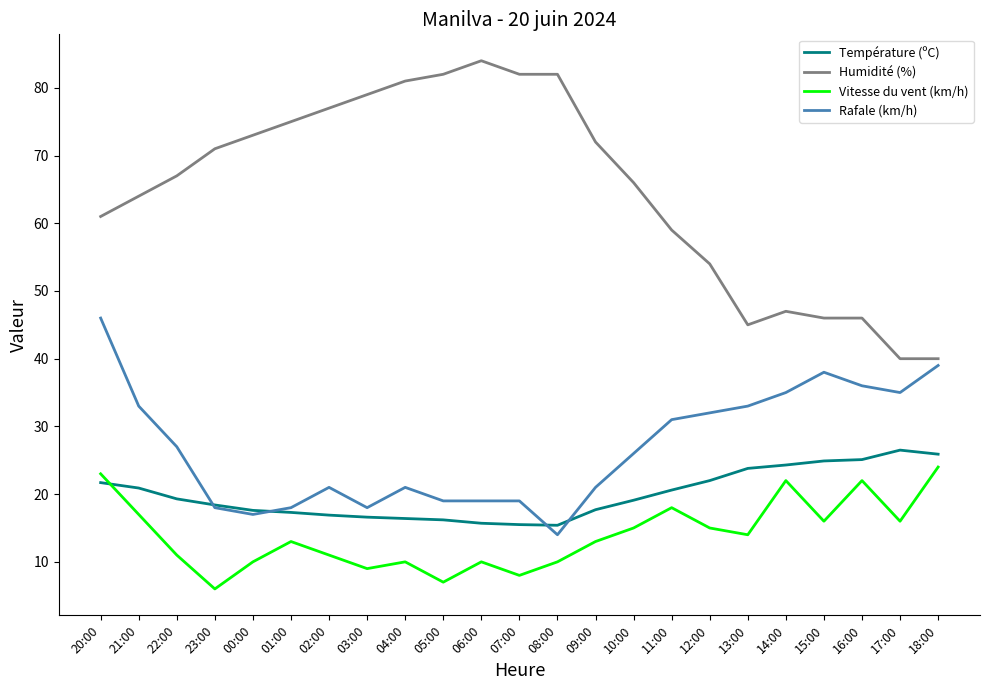

After their last crossing, which series has the higher values: Vitesse du vent (km/h) or Température (ºC)?

Température (ºC)